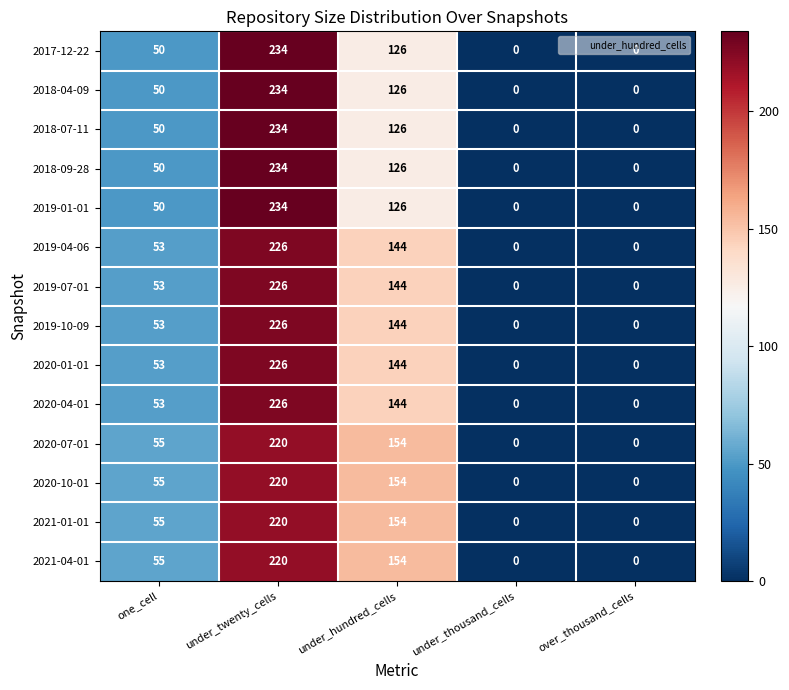

Is it true that 2017-12-22 equals 29 at one_cell?

False